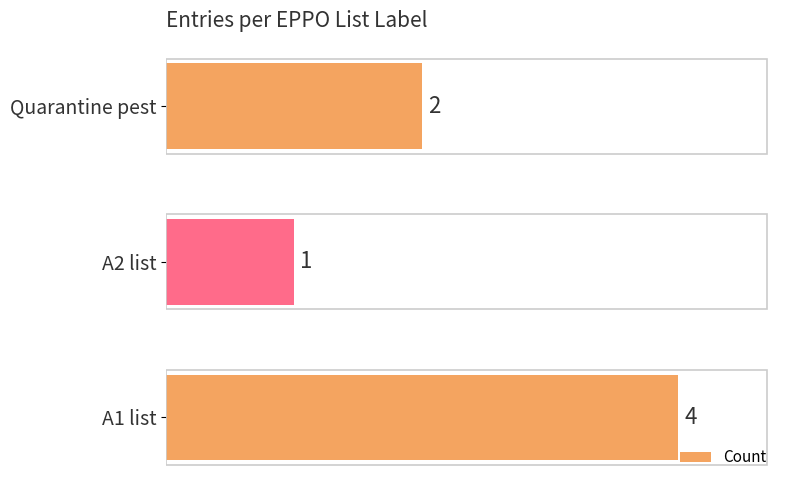

What is the greatest value displayed?

4